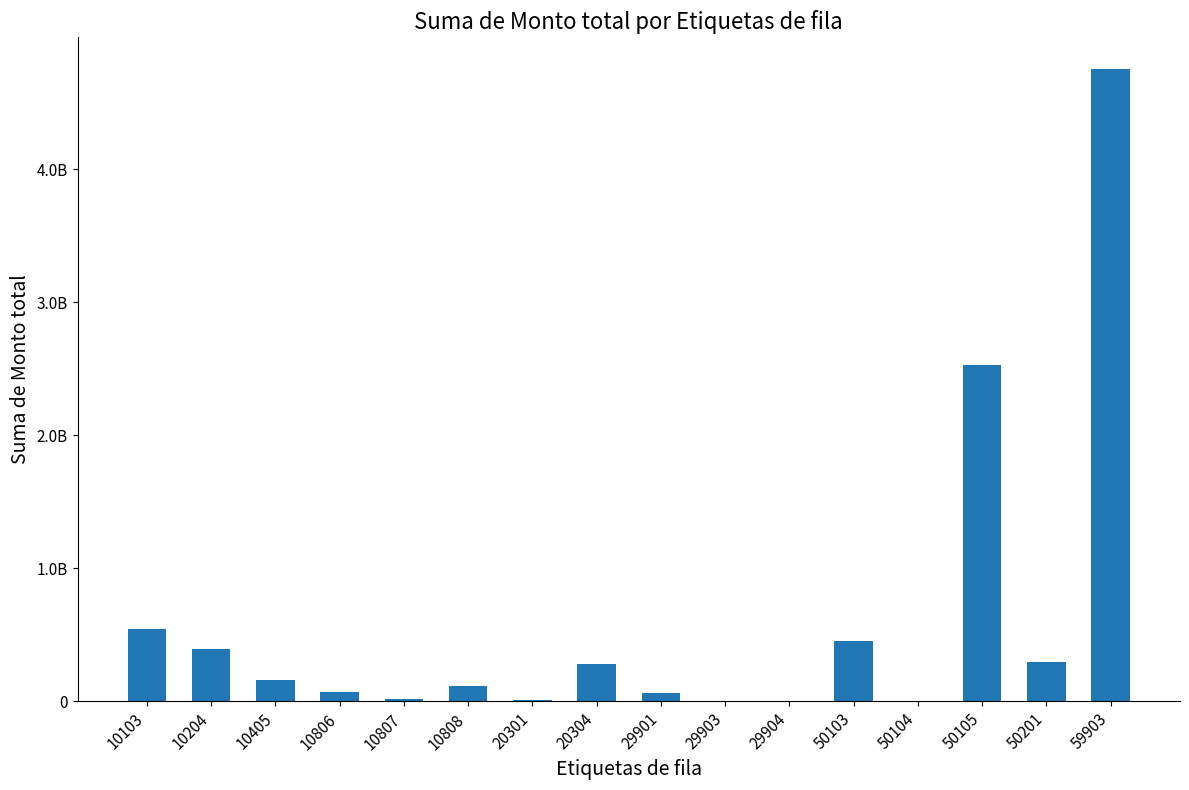

Are the bars horizontal?

No